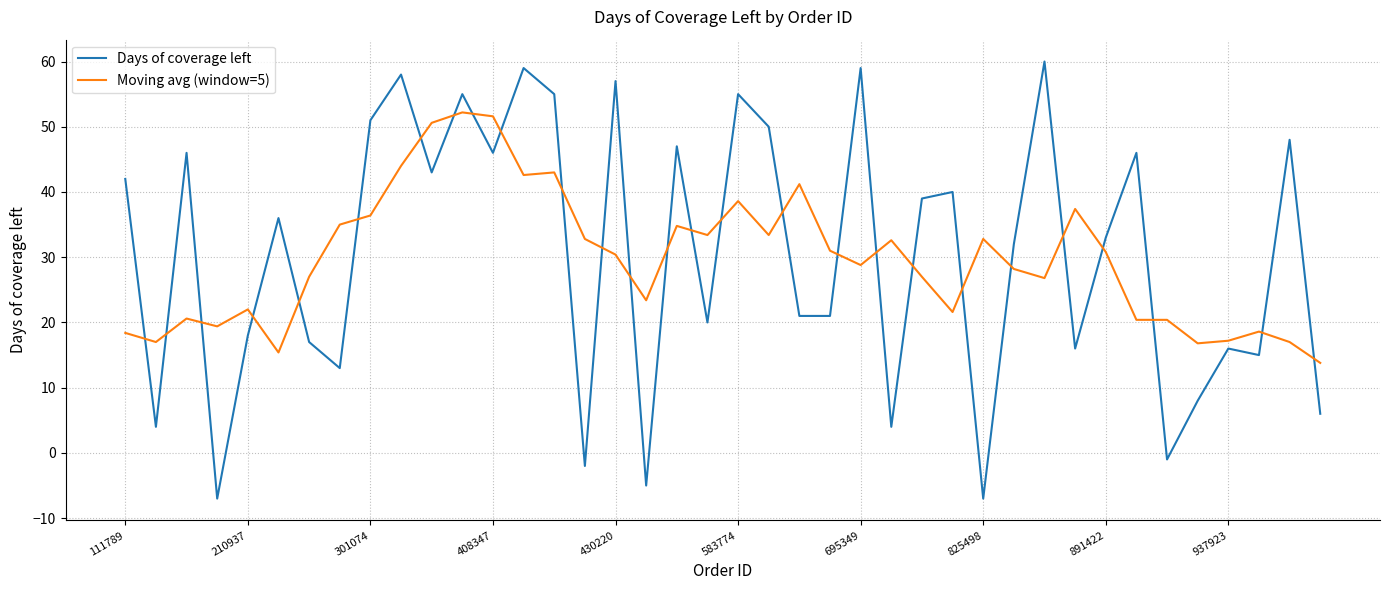

List the series in order of their peak value, highest first.

Days of coverage left, Moving avg (window=5)